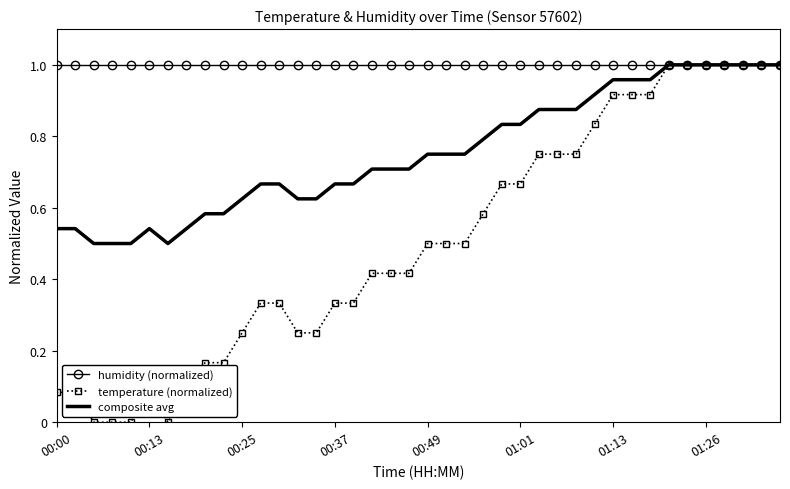

Which series has the widest spread of values?

temperature (normalized)